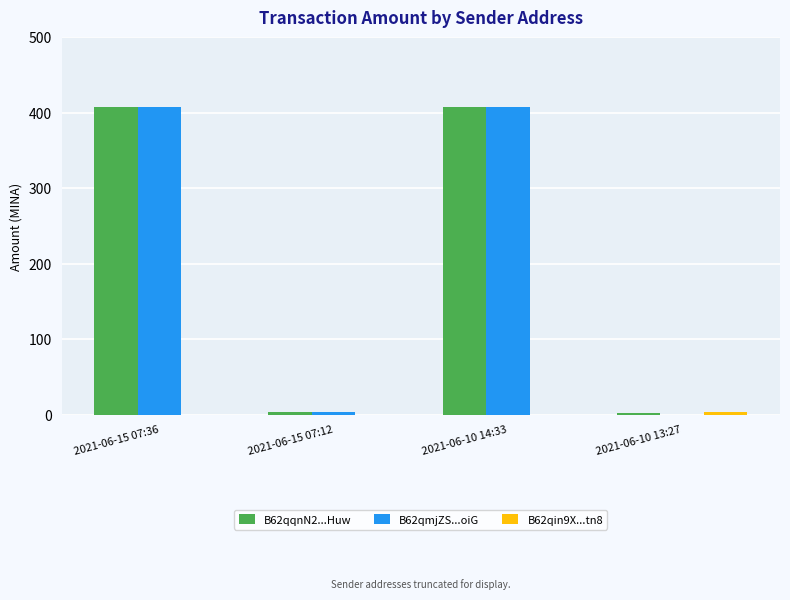

The value of B62qmjZS...oiG at 2021-06-15 07:36 is 408.0. True or false?

True